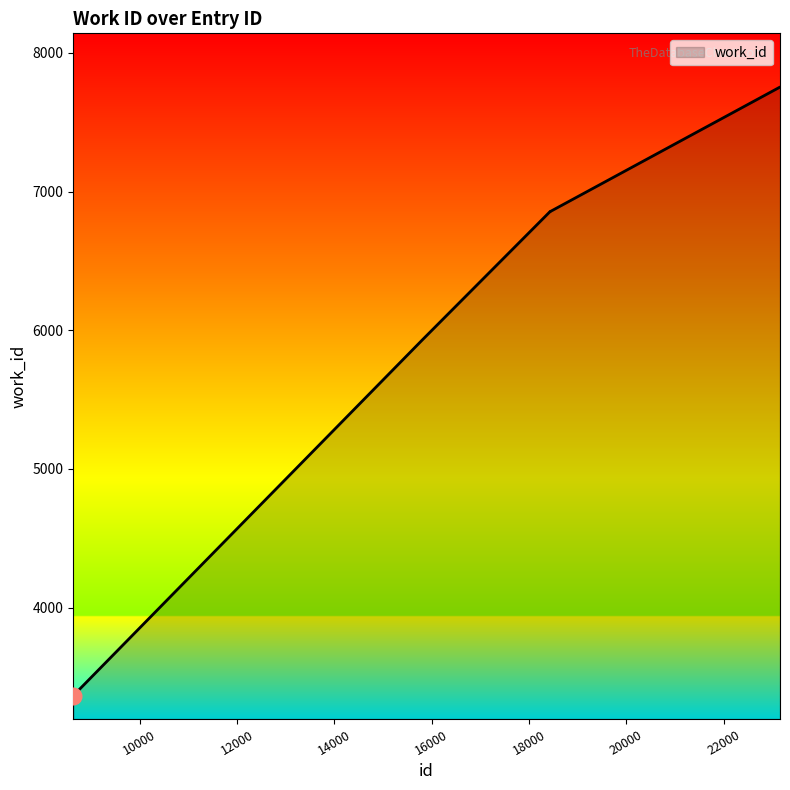

What is the maximum value shown in the chart?

7754